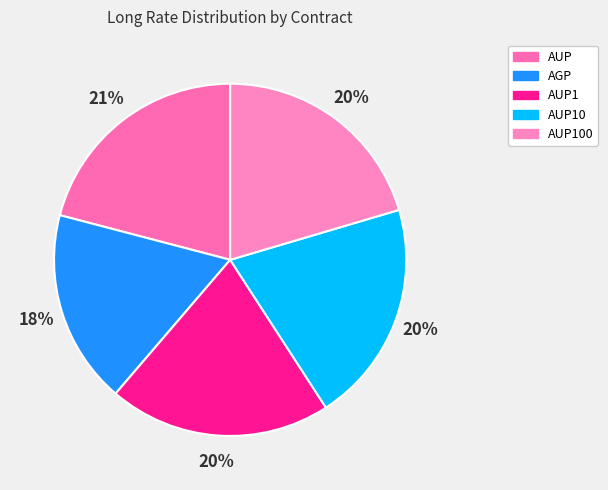

To the nearest percent, what percentage of the pie is AUP100?

20%